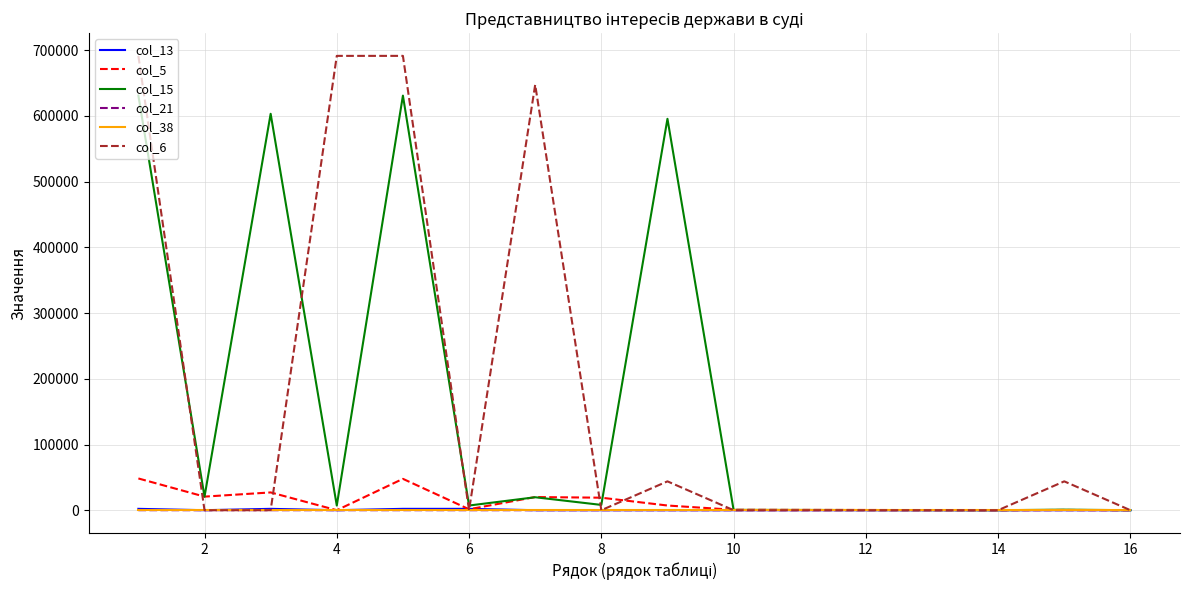

Which series has the widest spread of values?

col_6